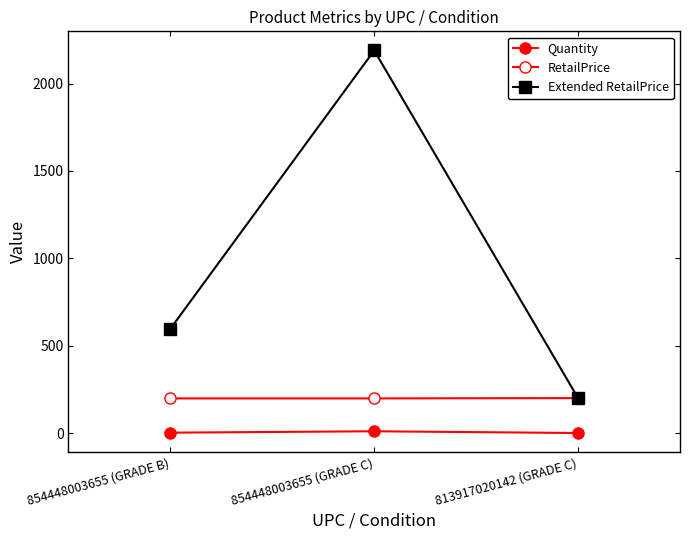

What is the lowest value of the Extended RetailPrice series?

200.6